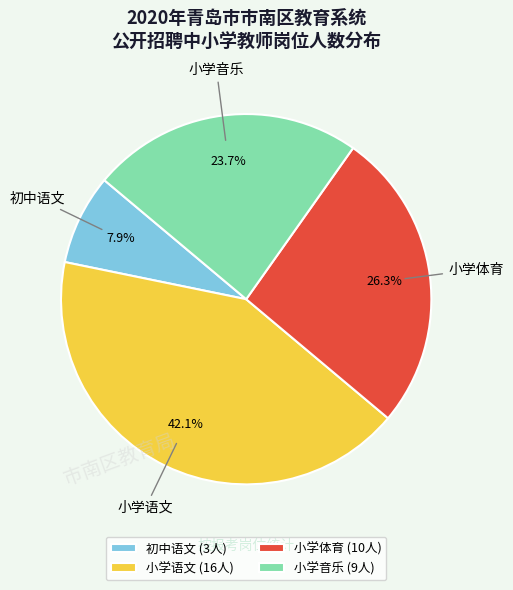

To the nearest percent, what percentage of the pie is 小学语文?

42%